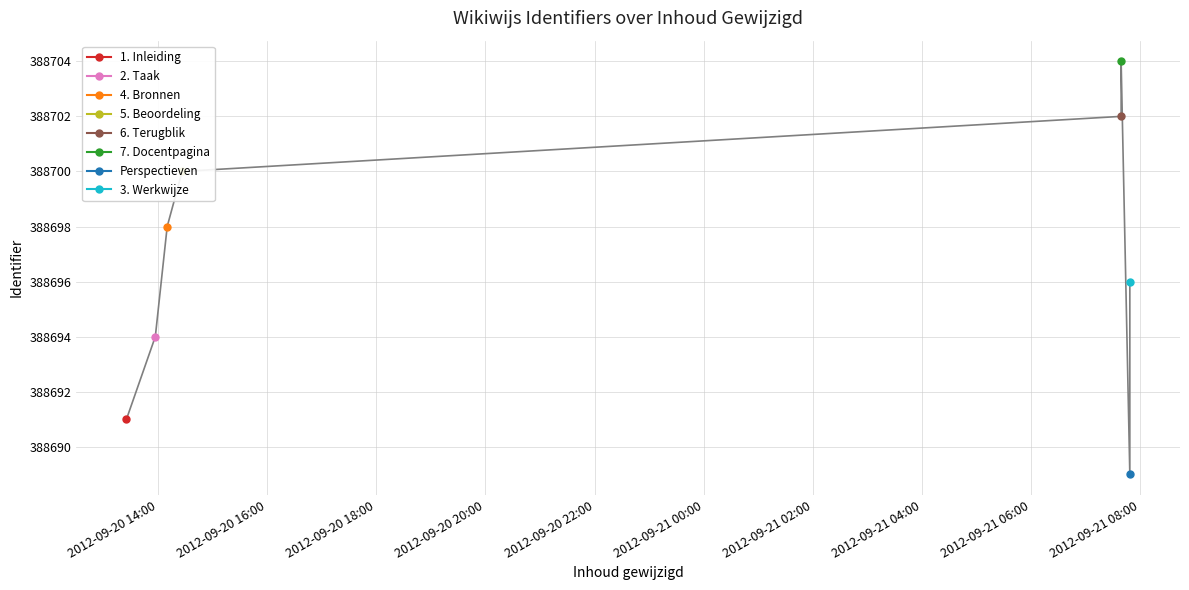

At which label does the data first exceed 388698?

2012-09-20